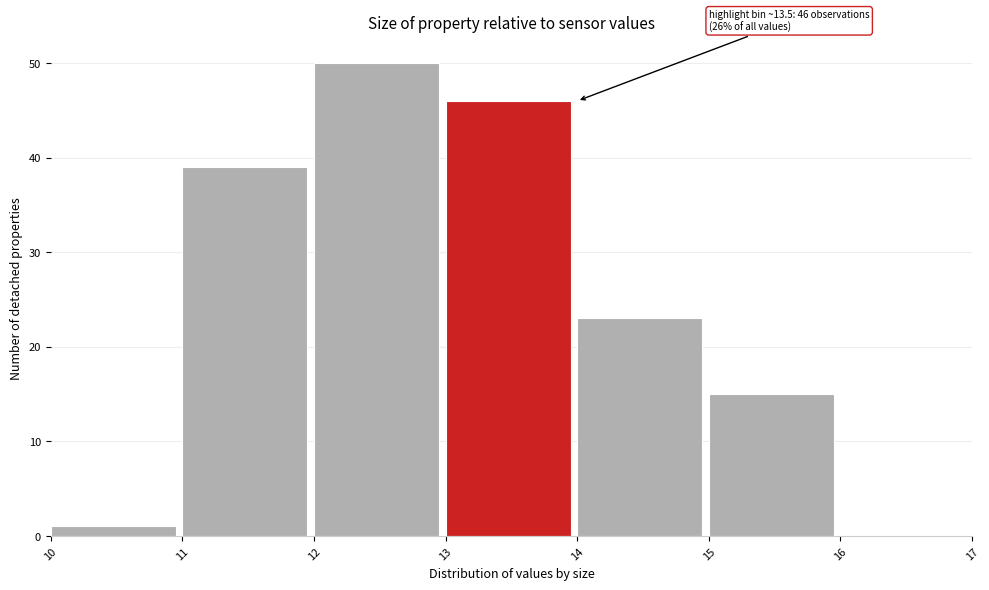

Which range on the x-axis has the tallest bar?

12 to 13